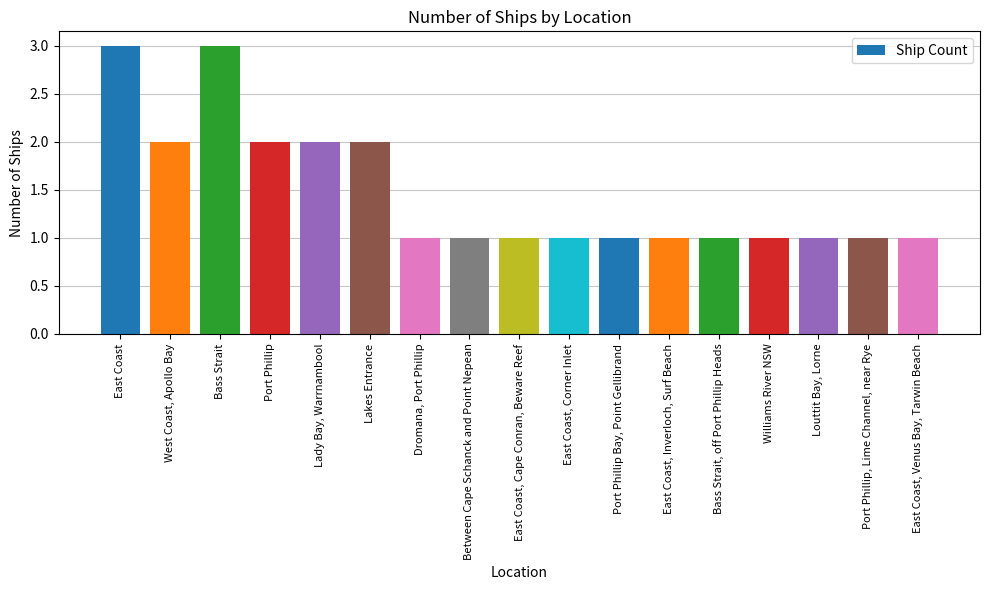

The chart shows a value of 1 at Bass Strait, off Port Phillip Heads. True or false?

True